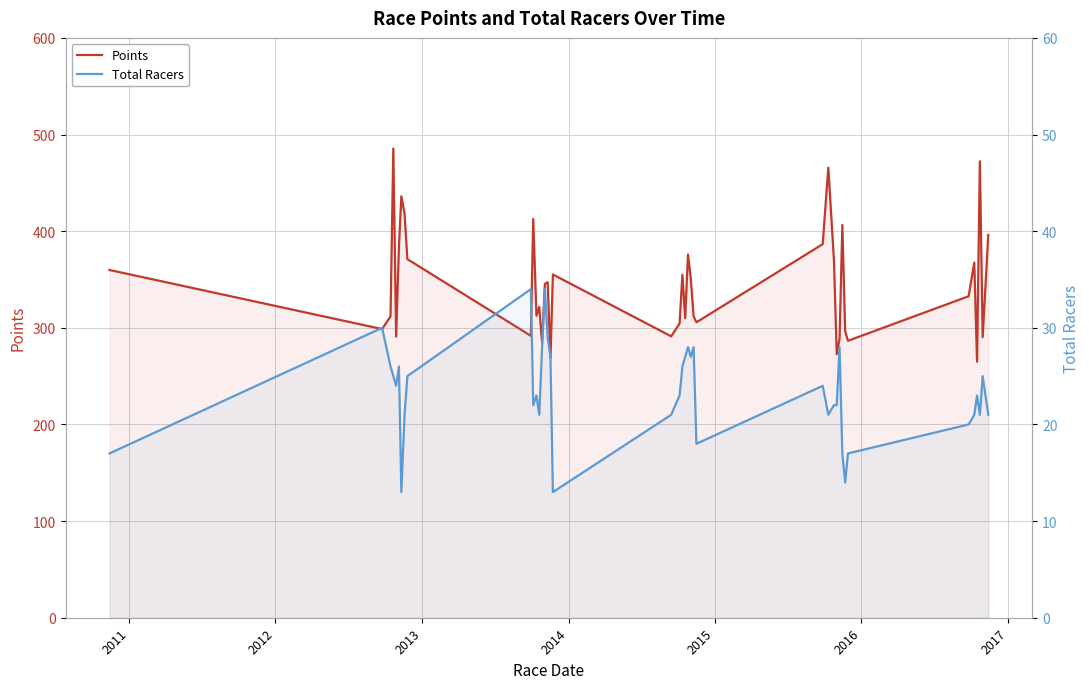

What is the difference between the second highest and minimum values in the Points series?

207.3